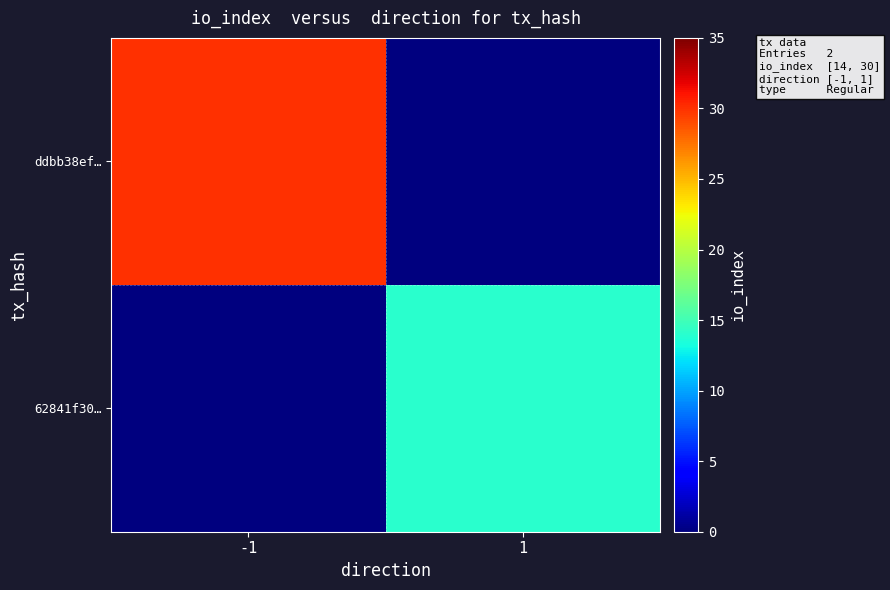

Which has a higher value, 1 or -1?

-1